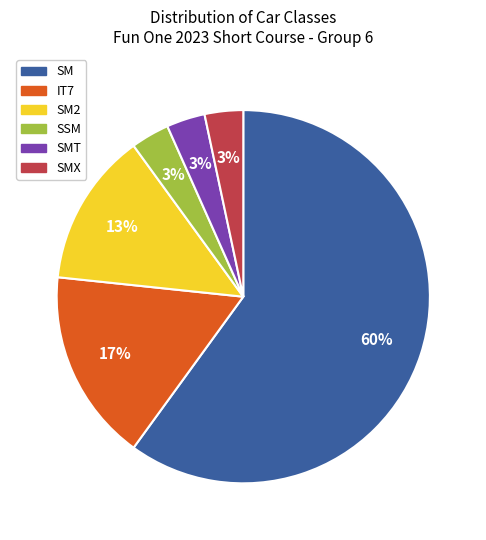

Approximately how many times larger is the value at IT7 compared to SM2?

1.3